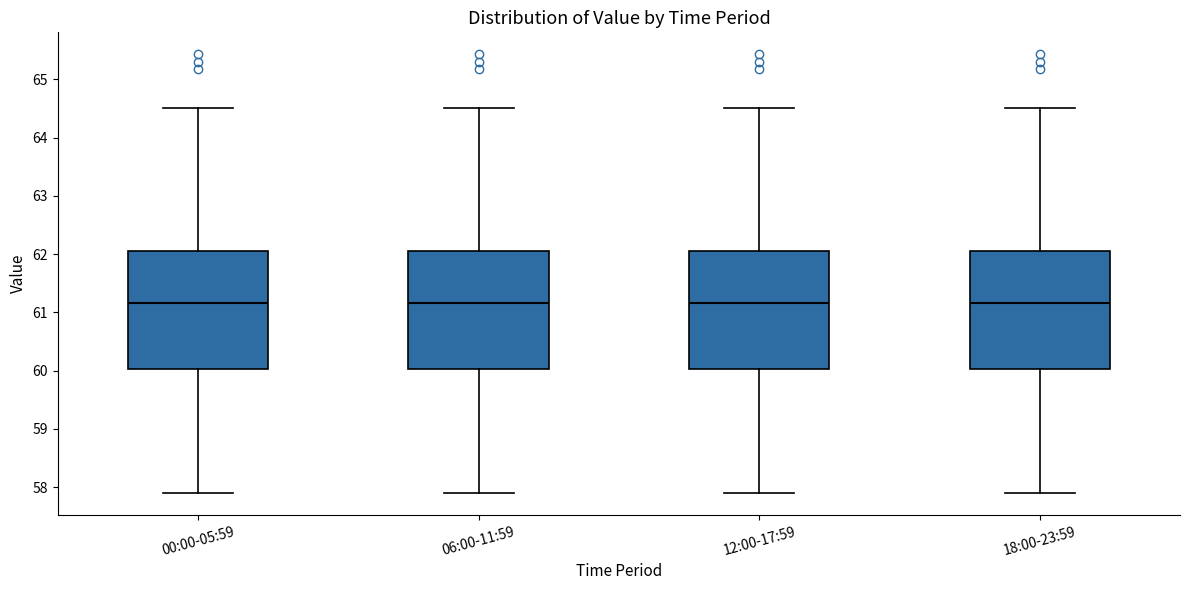

Reading left to right, transcribe this box plot: for each box, give where its median line is, the range the box spans, and where its two whiskers end, as read against the y-axis. The values are not printed on the chart, so give them approximately, as read against the axis.

00:00-05:59: median 61.2, box 60.0 to 62.0, whiskers 57.9 to 64.5
06:00-11:59: median 61.2, box 60.0 to 62.0, whiskers 57.9 to 64.5
12:00-17:59: median 61.2, box 60.0 to 62.0, whiskers 57.9 to 64.5
18:00-23:59: median 61.2, box 60.0 to 62.0, whiskers 57.9 to 64.5